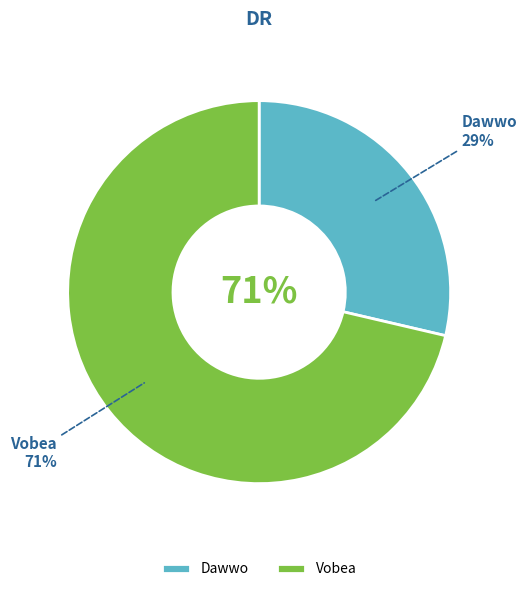

Is there a majority slice in this chart?

Yes